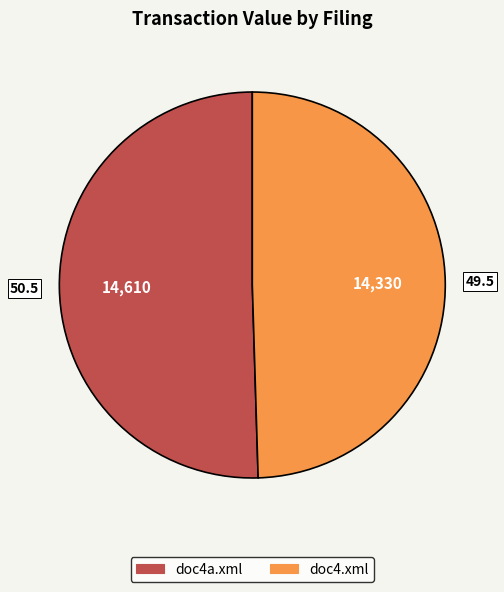

Which slice is the largest?

doc4a.xml